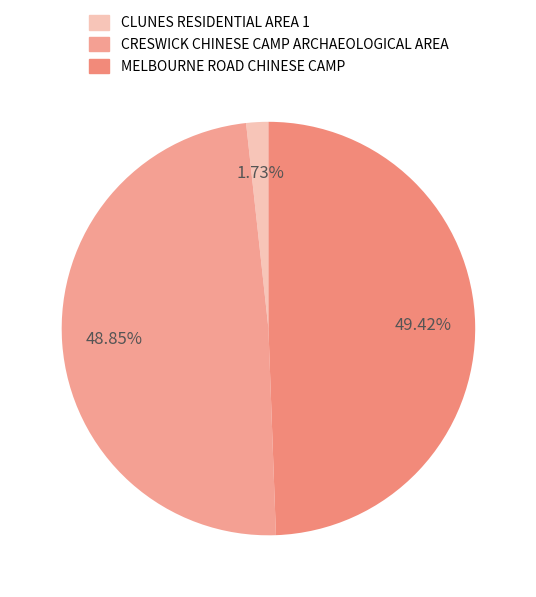

To the nearest percent, what portion does CLUNES RESIDENTIAL AREA 1 represent?

2%